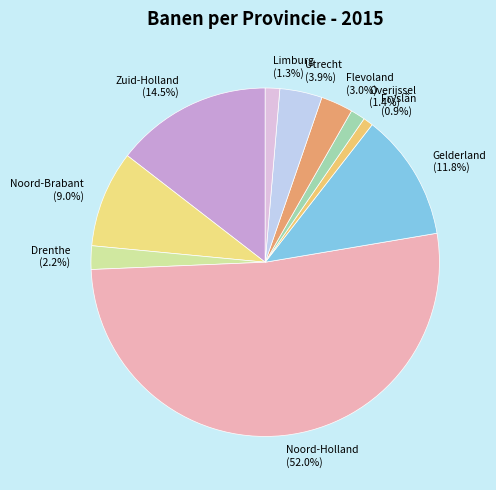

Which category accounts for the majority?

Noord-Holland (52.0%)